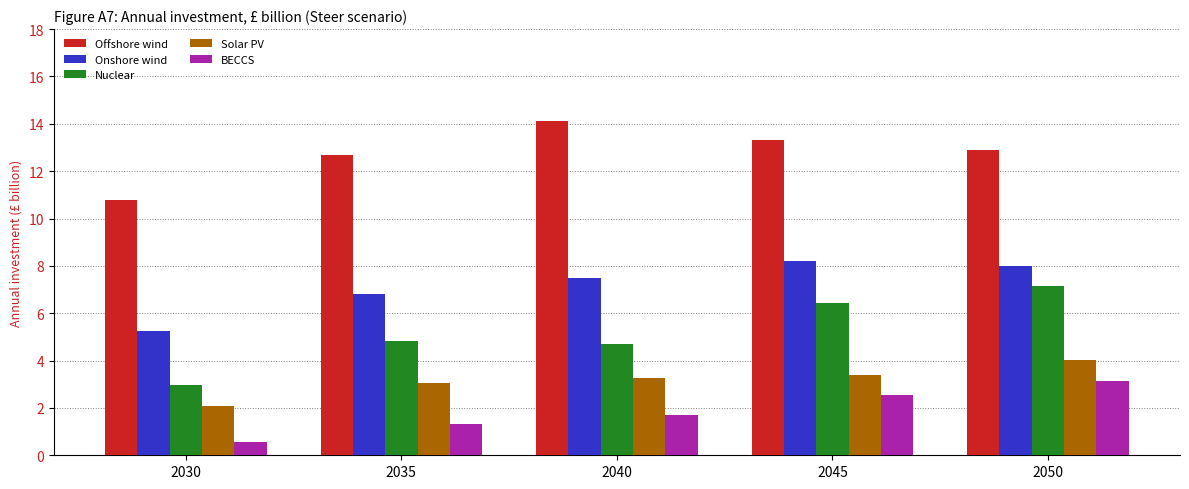

True or false: Nuclear has a value of 2.7 at 2040.

False